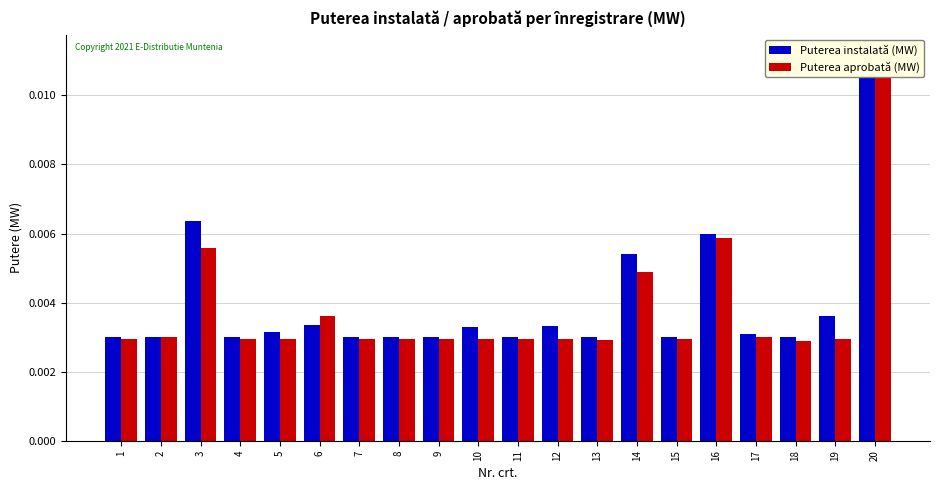

Between 6 and 18, which is larger?

6